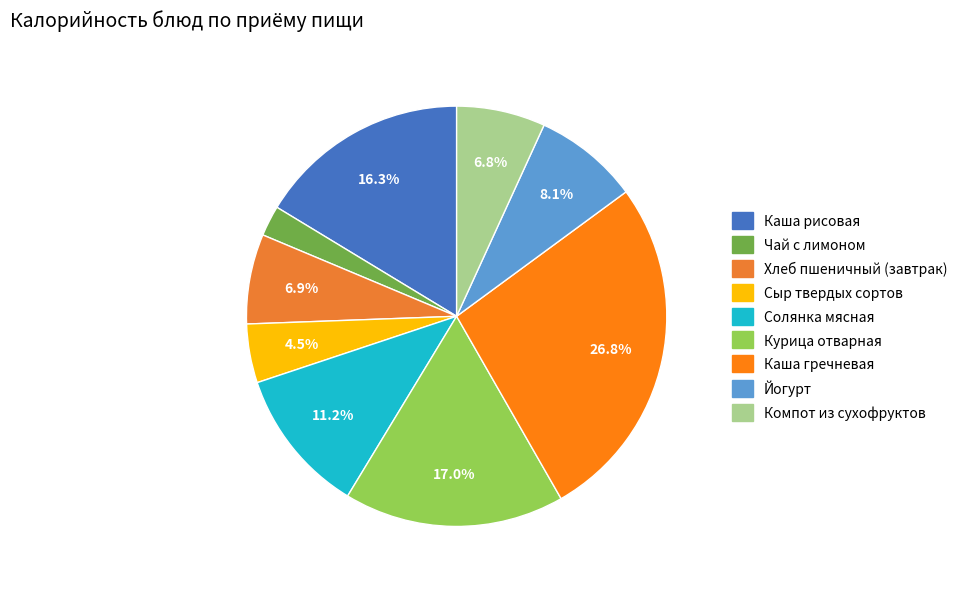

Is it true that Курица отварная is 17% of the pie?

True